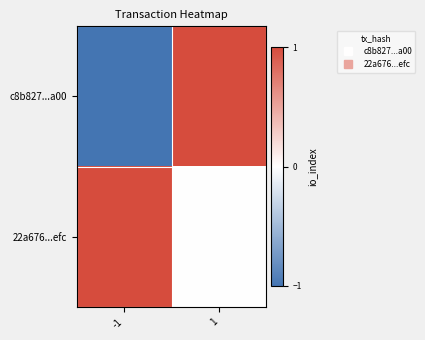

Reading left to right, transcribe all the data shown in this chart.

c8b827...a00: -1=-1	1=1
22a676...efc: -1=1	1=0